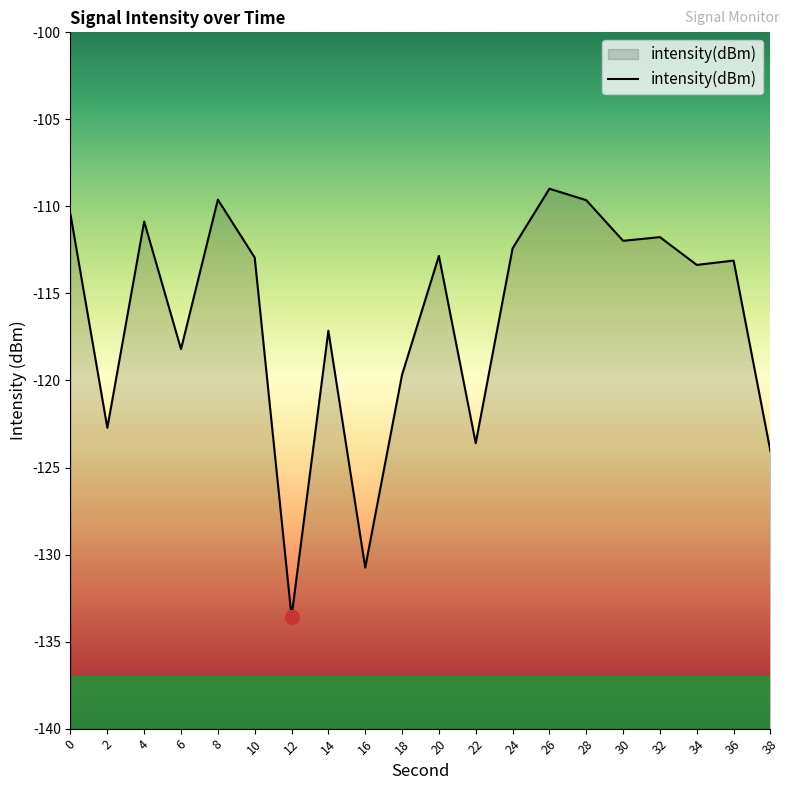

Count the number of categories in the chart.

20